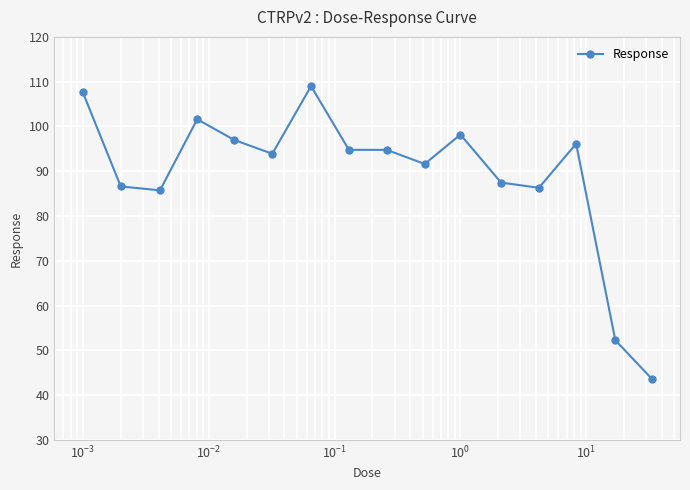

What is the minimum value shown in the chart?

43.7